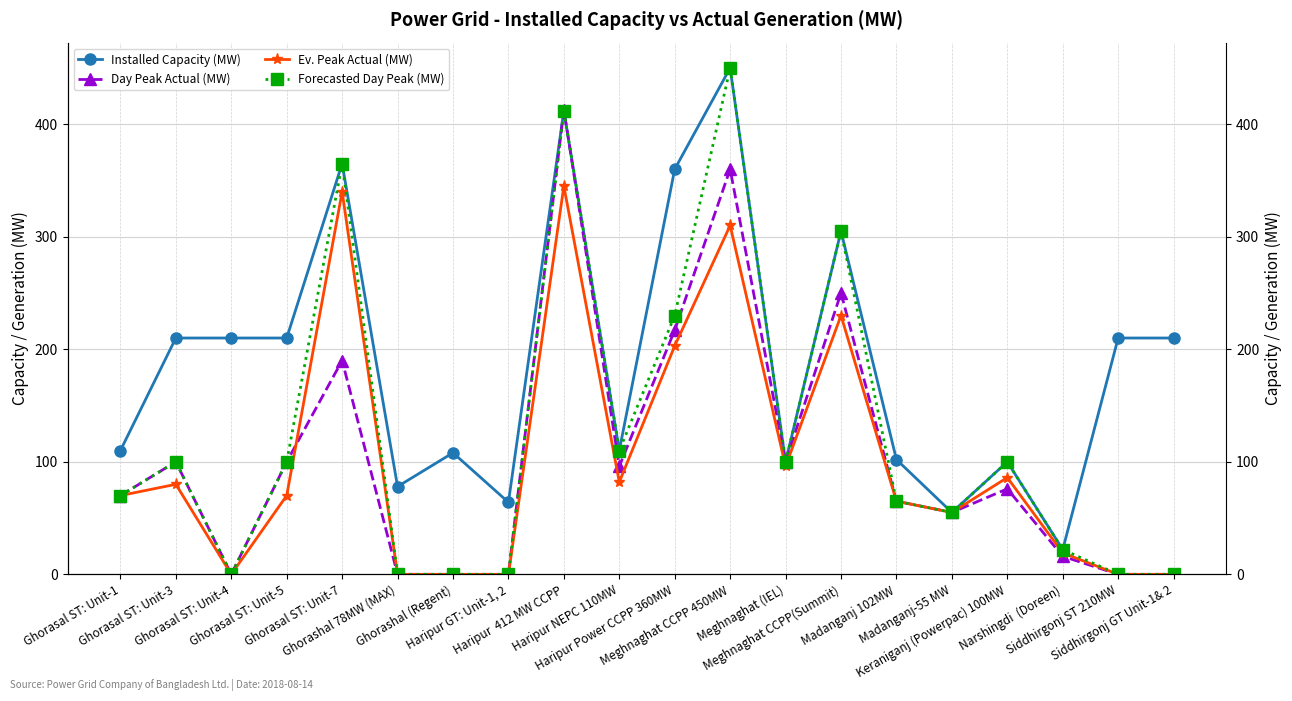

Reading left to right, transcribe all the data shown in this chart.

Installed Capacity (MW): Ghorasal ST: Unit-1=110	Ghorasal ST: Unit-3=210	Ghorasal ST: Unit-4=210	Ghorasal ST: Unit-5=210	Ghorasal ST: Unit-7=365	Ghorashal 78MW (MAX)=78	Ghorashal (Regent)=108	Haripur GT: Unit-1, 2=64	Haripur  412 MW CCPP=412	Haripur NEPC 110MW=110	Haripur Power CCPP 360MW=360	Meghnaghat CCPP 450MW=450	Meghnaghat (IEL)=100	Meghnaghat CCPP(Summit)=305	Madanganj 102MW=102	Madanganj-55 MW=55	Keraniganj (Powerpac) 100MW=100	Narshingdi  (Doreen)=22	Siddhirgonj ST 210MW=210	Siddhirgonj GT Unit-1& 2=210
Day Peak Actual (MW): Ghorasal ST: Unit-1=70	Ghorasal ST: Unit-3=100	Ghorasal ST: Unit-4=0	Ghorasal ST: Unit-5=100	Ghorasal ST: Unit-7=190	Ghorashal 78MW (MAX)=0	Ghorashal (Regent)=0	Haripur GT: Unit-1, 2=0	Haripur  412 MW CCPP=413	Haripur NEPC 110MW=96	Haripur Power CCPP 360MW=217	Meghnaghat CCPP 450MW=360	Meghnaghat (IEL)=100	Meghnaghat CCPP(Summit)=250	Madanganj 102MW=65	Madanganj-55 MW=55	Keraniganj (Powerpac) 100MW=76	Narshingdi  (Doreen)=16	Siddhirgonj ST 210MW=0	Siddhirgonj GT Unit-1& 2=0
Ev. Peak Actual (MW): Ghorasal ST: Unit-1=70	Ghorasal ST: Unit-3=80	Ghorasal ST: Unit-4=0	Ghorasal ST: Unit-5=70	Ghorasal ST: Unit-7=340	Ghorashal 78MW (MAX)=0	Ghorashal (Regent)=0	Haripur GT: Unit-1, 2=0	Haripur  412 MW CCPP=345	Haripur NEPC 110MW=82	Haripur Power CCPP 360MW=203	Meghnaghat CCPP 450MW=310	Meghnaghat (IEL)=96	Meghnaghat CCPP(Summit)=230	Madanganj 102MW=65	Madanganj-55 MW=55	Keraniganj (Powerpac) 100MW=86	Narshingdi  (Doreen)=19	Siddhirgonj ST 210MW=0	Siddhirgonj GT Unit-1& 2=0
Forecasted Day Peak (MW): Ghorasal ST: Unit-1=70	Ghorasal ST: Unit-3=100	Ghorasal ST: Unit-4=0	Ghorasal ST: Unit-5=100	Ghorasal ST: Unit-7=365	Ghorashal 78MW (MAX)=0	Ghorashal (Regent)=0	Haripur GT: Unit-1, 2=0	Haripur  412 MW CCPP=412	Haripur NEPC 110MW=110	Haripur Power CCPP 360MW=230	Meghnaghat CCPP 450MW=450	Meghnaghat (IEL)=100	Meghnaghat CCPP(Summit)=305	Madanganj 102MW=65	Madanganj-55 MW=55	Keraniganj (Powerpac) 100MW=100	Narshingdi  (Doreen)=22	Siddhirgonj ST 210MW=0	Siddhirgonj GT Unit-1& 2=0